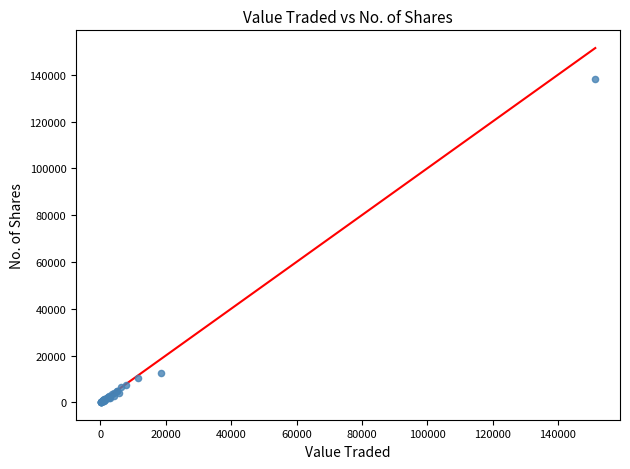

What Y value in the scatter plot is closest to 69066?

12720